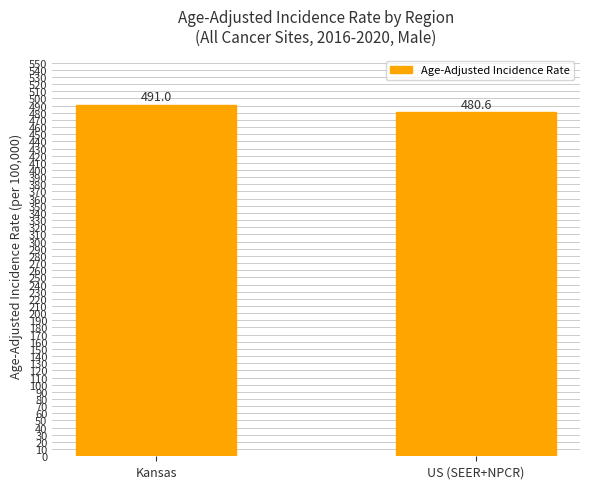

What value does the data have at Kansas?

491.0